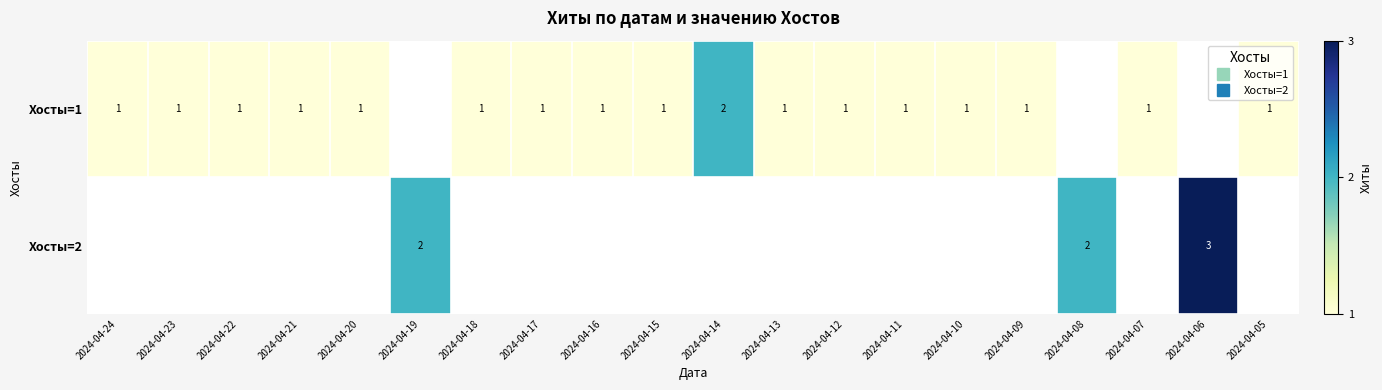

Which has a higher value, 2024-04-18 or 2024-04-20?

2024-04-18